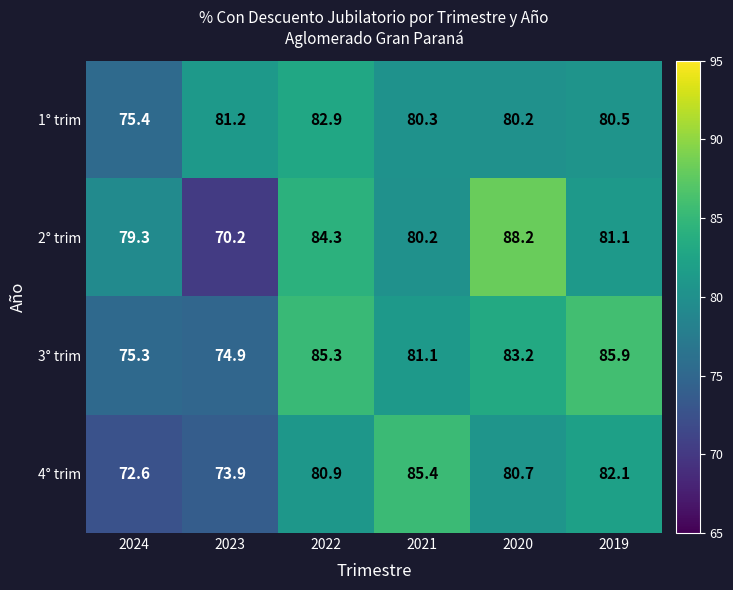

How many series are shown in this chart?

4